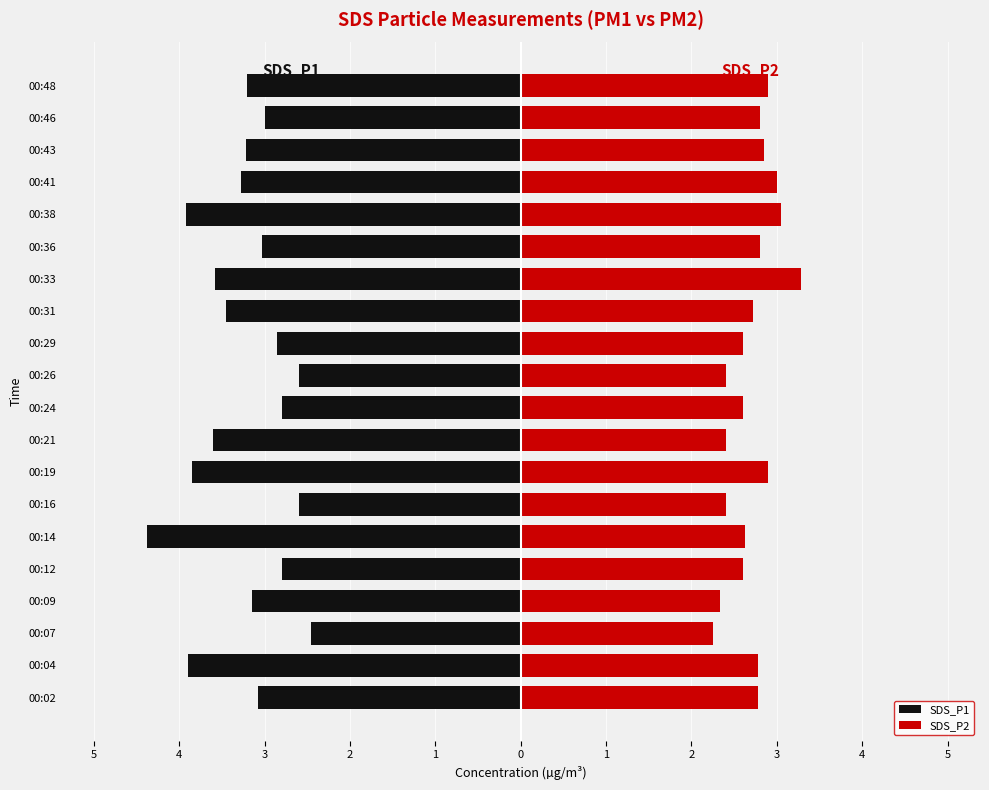

How many bars are there in each group?

2